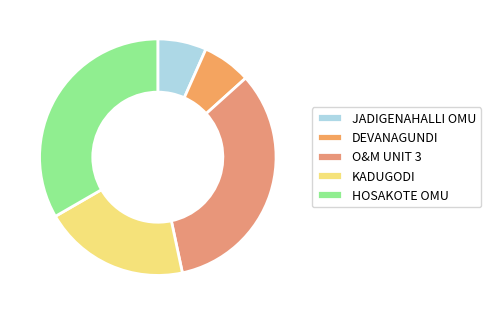

What percentage do HOSAKOTE OMU and JADIGENAHALLI OMU together represent?

40.0%